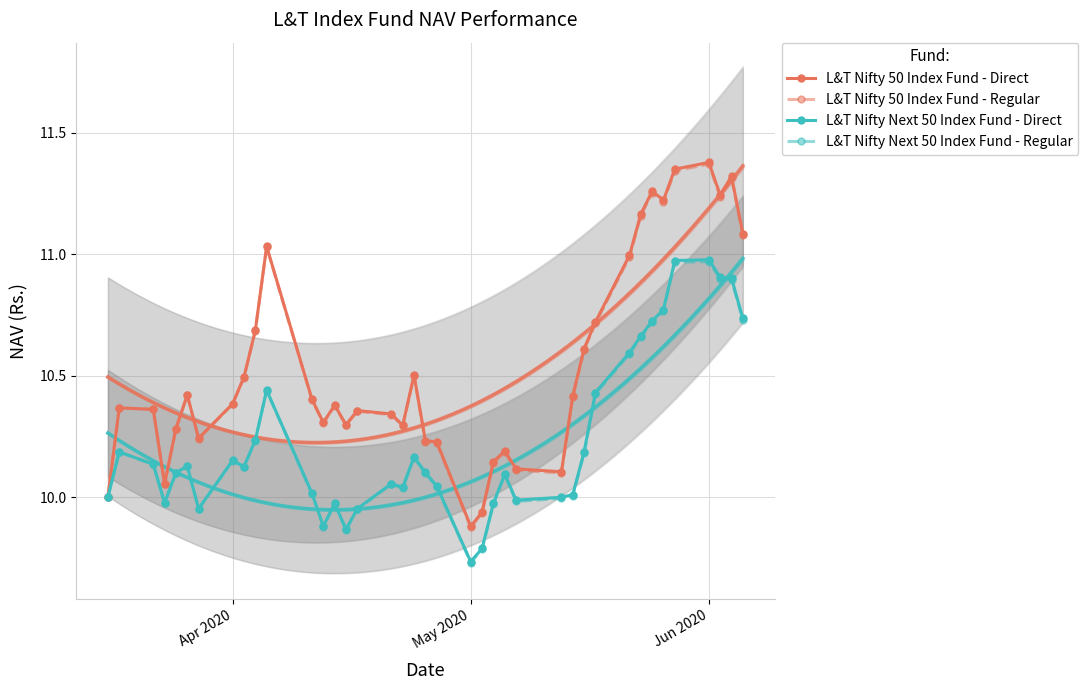

At which label does L&T Nifty Next 50 Index Fund - Direct reach its minimum?

May 2020